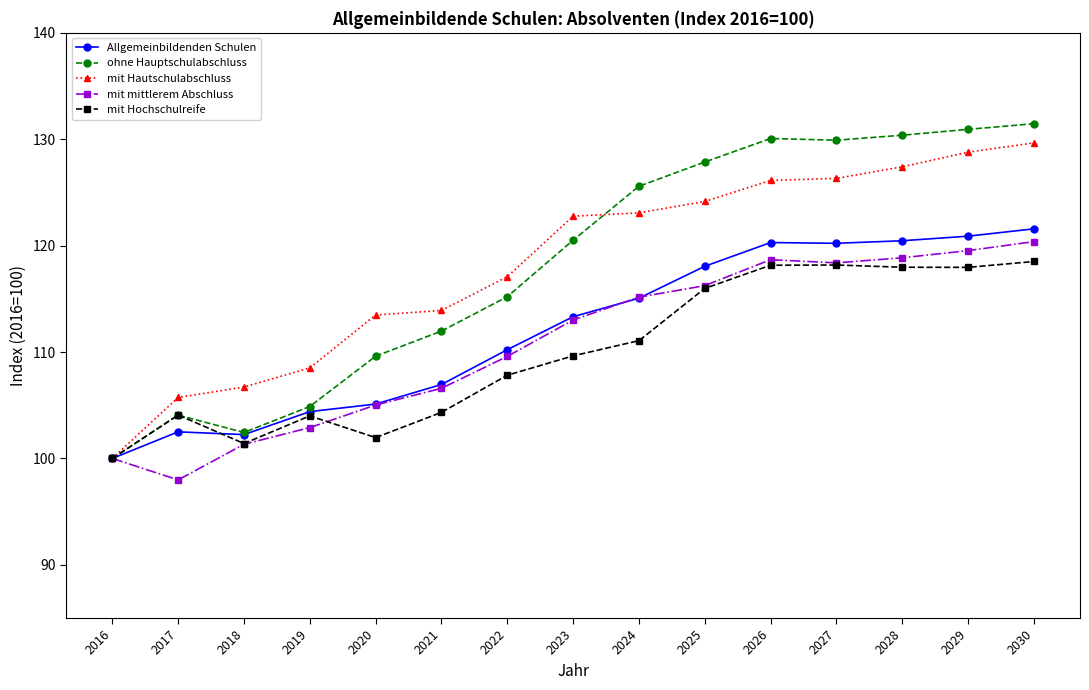

What are all the series names shown in the legend?

Allgemeinbildenden Schulen, ohne Hauptschulabschluss, mit Hautschulabschluss, mit mittlerem Abschluss, mit Hochschulreife